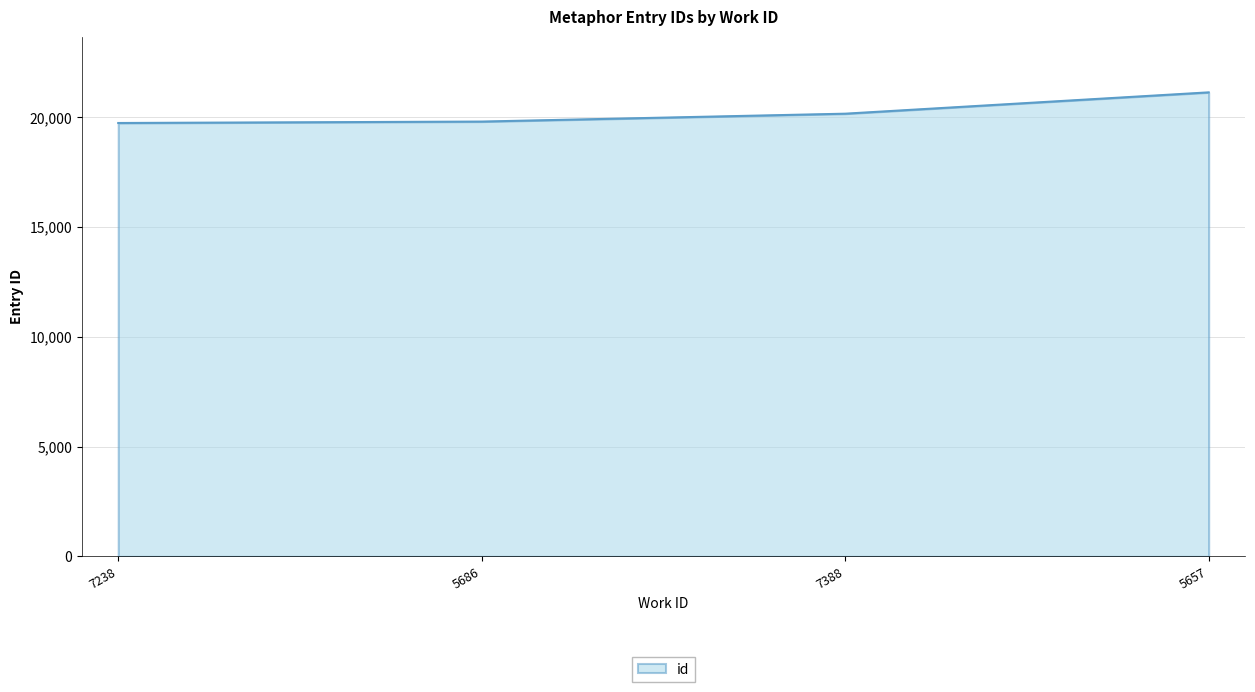

How many distinct data groups are displayed?

1